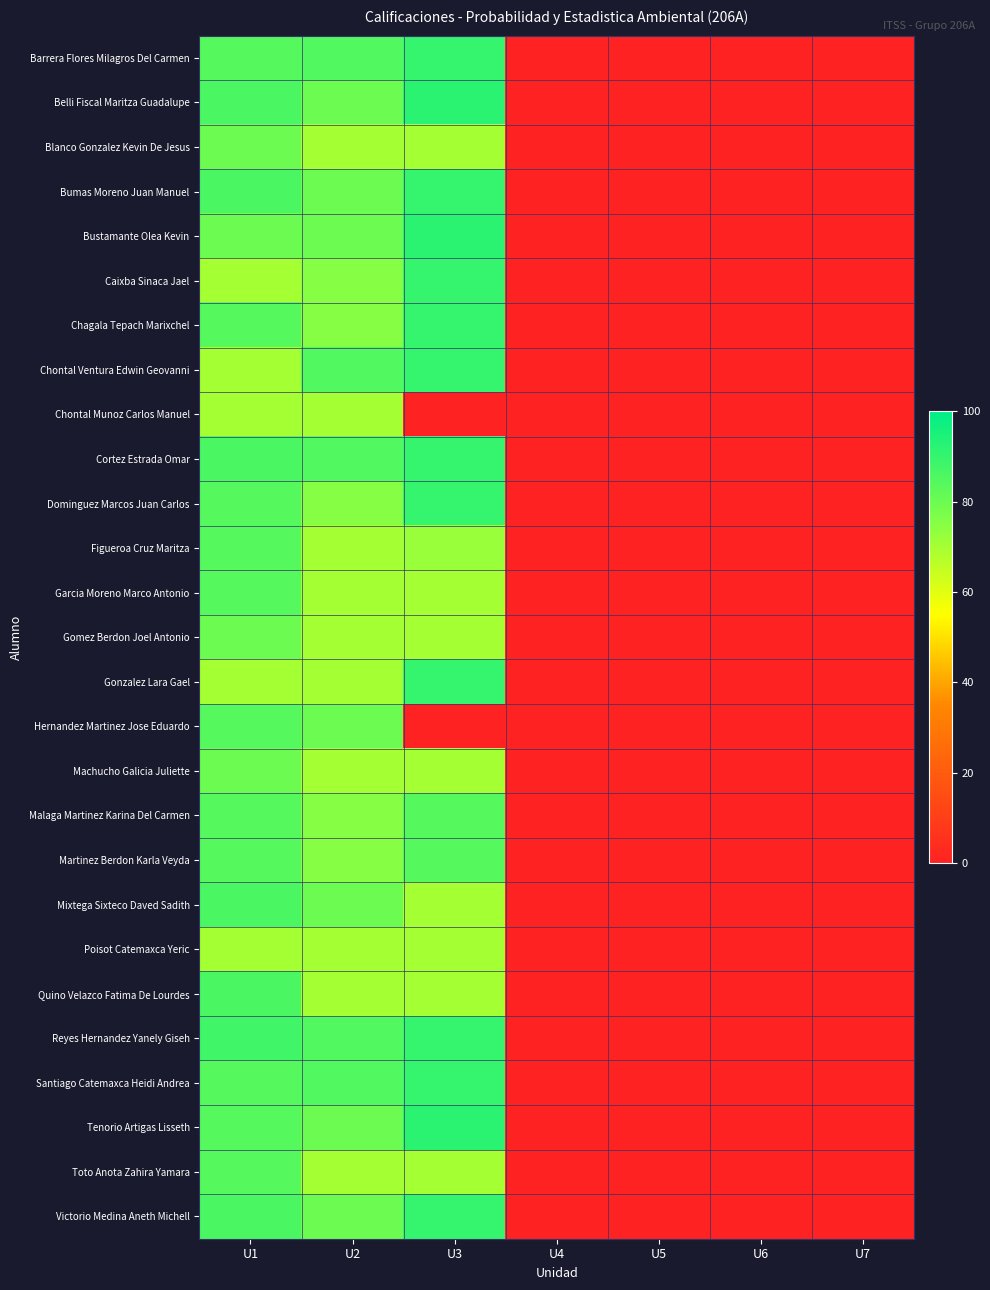

Reading left to right, list all the values displayed in this chart.

Barrera Flores Milagros Del Carmen: U1=84	U2=85	U3=90	U4=0	U5=0	U6=0	U7=0
Belli Fiscal Maritza Guadalupe: U1=86	U2=80	U3=92	U4=0	U5=0	U6=0	U7=0
Blanco Gonzalez Kevin De Jesus: U1=80	U2=70	U3=70	U4=0	U5=0	U6=0	U7=0
Bumas Moreno Juan Manuel: U1=86	U2=80	U3=90	U4=0	U5=0	U6=0	U7=0
Bustamante Olea Kevin: U1=80	U2=80	U3=92	U4=0	U5=0	U6=0	U7=0
Caixba Sinaca Jael: U1=70	U2=75	U3=90	U4=0	U5=0	U6=0	U7=0
Chagala Tepach Marixchel: U1=84	U2=75	U3=90	U4=0	U5=0	U6=0	U7=0
Chontal Ventura Edwin Geovanni: U1=70	U2=85	U3=90	U4=0	U5=0	U6=0	U7=0
Chontal Munoz Carlos Manuel: U1=70	U2=70	U3=0	U4=0	U5=0	U6=0	U7=0
Cortez Estrada Omar: U1=86	U2=85	U3=90	U4=0	U5=0	U6=0	U7=0
Dominguez Marcos Juan Carlos: U1=84	U2=75	U3=90	U4=0	U5=0	U6=0	U7=0
Figueroa Cruz Maritza: U1=84	U2=70	U3=72	U4=0	U5=0	U6=0	U7=0
Garcia Moreno Marco Antonio: U1=84	U2=70	U3=70	U4=0	U5=0	U6=0	U7=0
Gomez Berdon Joel Antonio: U1=80	U2=70	U3=70	U4=0	U5=0	U6=0	U7=0
Gonzalez Lara Gael: U1=70	U2=70	U3=90	U4=0	U5=0	U6=0	U7=0
Hernandez Martinez Jose Eduardo: U1=84	U2=80	U3=0	U4=0	U5=0	U6=0	U7=0
Machucho Galicia Juliette: U1=80	U2=70	U3=70	U4=0	U5=0	U6=0	U7=0
Malaga Martinez Karina Del Carmen: U1=84	U2=75	U3=84	U4=0	U5=0	U6=0	U7=0
Martinez Berdon Karla Veyda: U1=84	U2=75	U3=84	U4=0	U5=0	U6=0	U7=0
Mixtega Sixteco Daved Sadith: U1=86	U2=80	U3=70	U4=0	U5=0	U6=0	U7=0
Poisot Catemaxca Yeric: U1=70	U2=70	U3=70	U4=0	U5=0	U6=0	U7=0
Quino Velazco Fatima De Lourdes: U1=86	U2=70	U3=70	U4=0	U5=0	U6=0	U7=0
Reyes Hernandez Yanely Giseh: U1=88	U2=85	U3=90	U4=0	U5=0	U6=0	U7=0
Santiago Catemaxca Heidi Andrea: U1=84	U2=85	U3=90	U4=0	U5=0	U6=0	U7=0
Tenorio Artigas Lisseth: U1=84	U2=80	U3=92	U4=0	U5=0	U6=0	U7=0
Toto Anota Zahira Yamara: U1=84	U2=70	U3=70	U4=0	U5=0	U6=0	U7=0
Victorio Medina Aneth Michell: U1=86	U2=80	U3=90	U4=0	U5=0	U6=0	U7=0